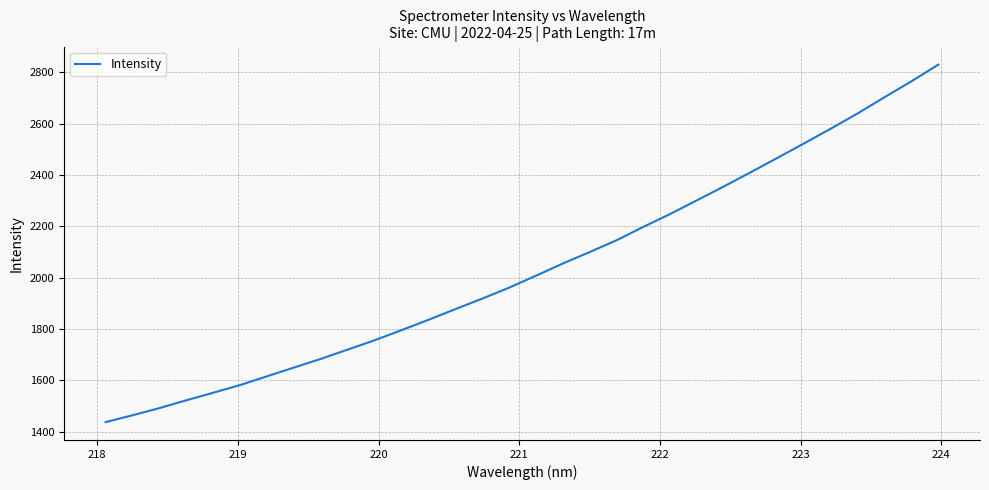

What is the difference between the maximum and minimum values?

1393.0